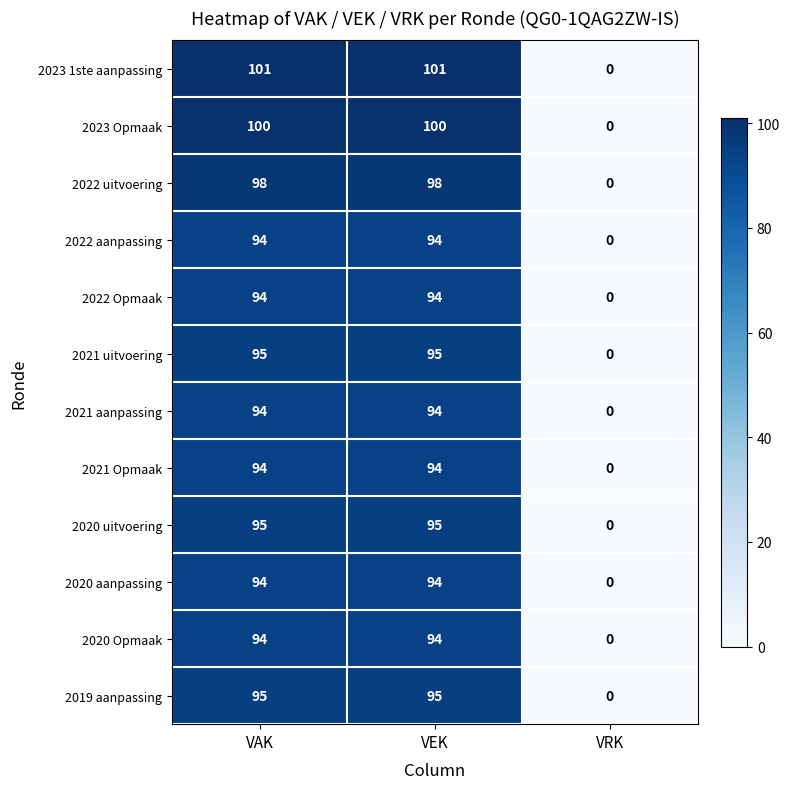

What is the sum of the 2021 Opmaak values at VAK and VRK?

94